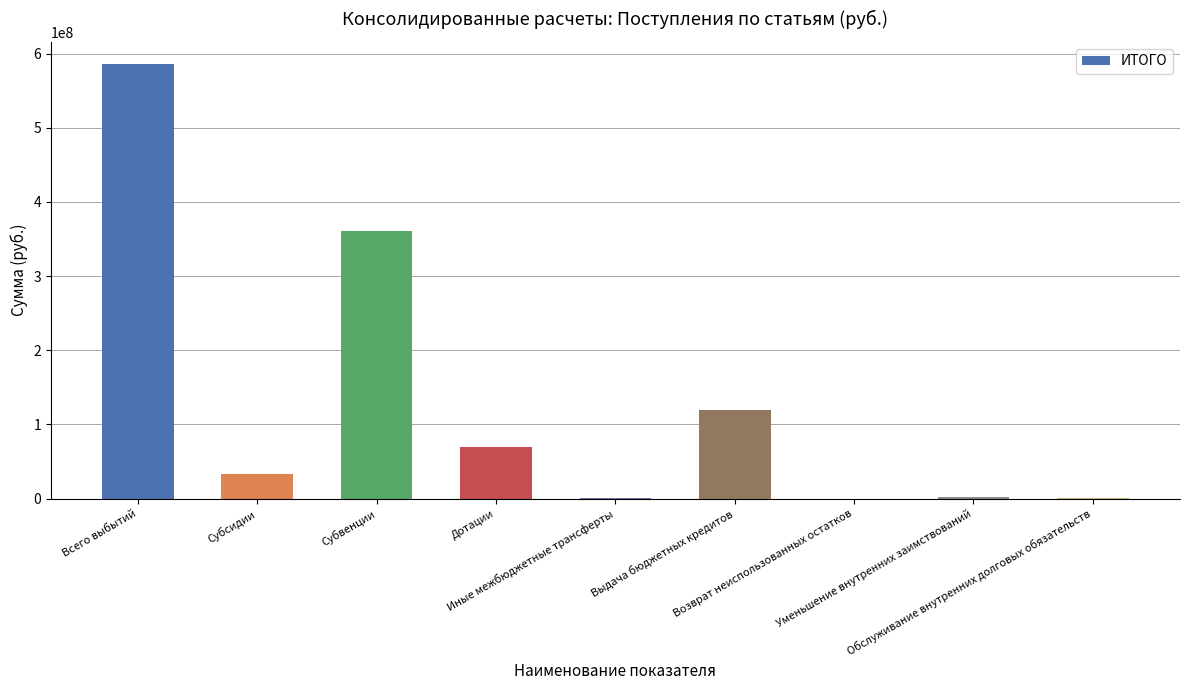

Count the number of categories in the chart.

9